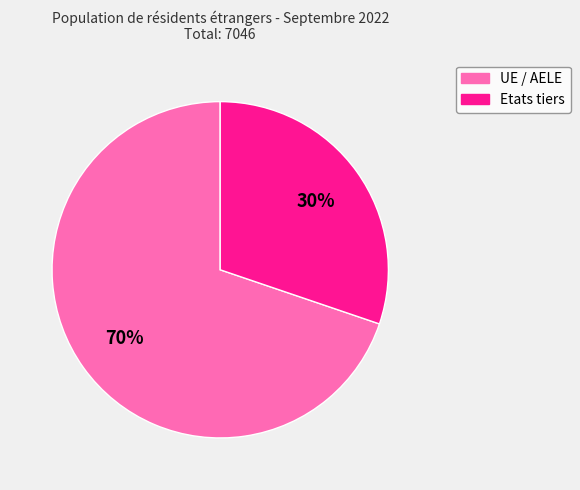

What is the smallest slice in the pie chart?

Etats tiers